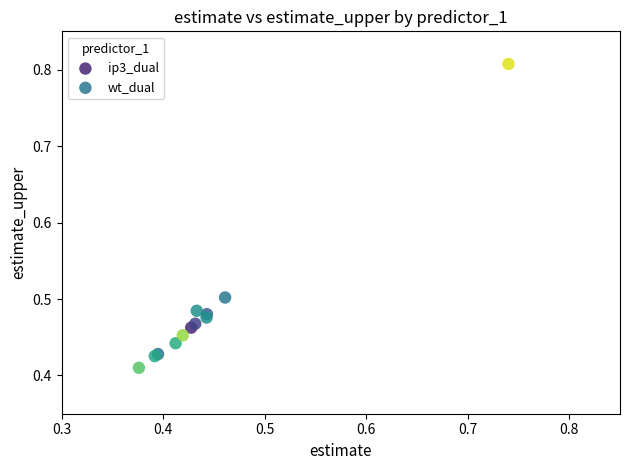

Which series has the widest spread of Y values?

wt_dual